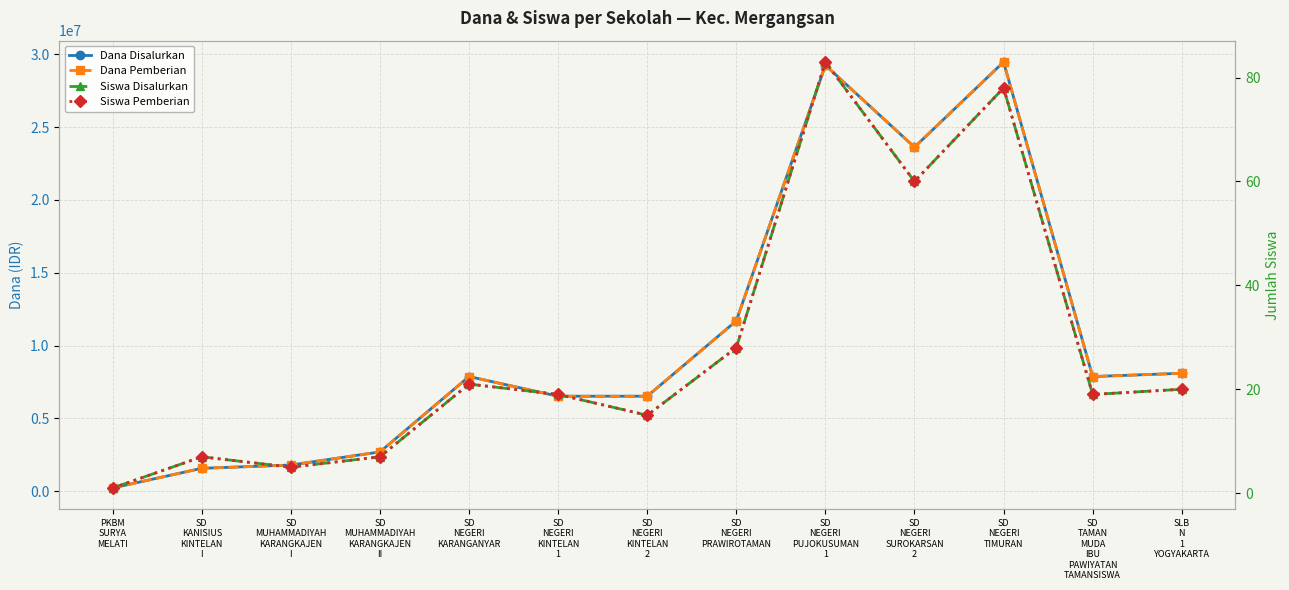

What is the label of the 6th point from the left?

SD
NEGERI
KINTELAN
1